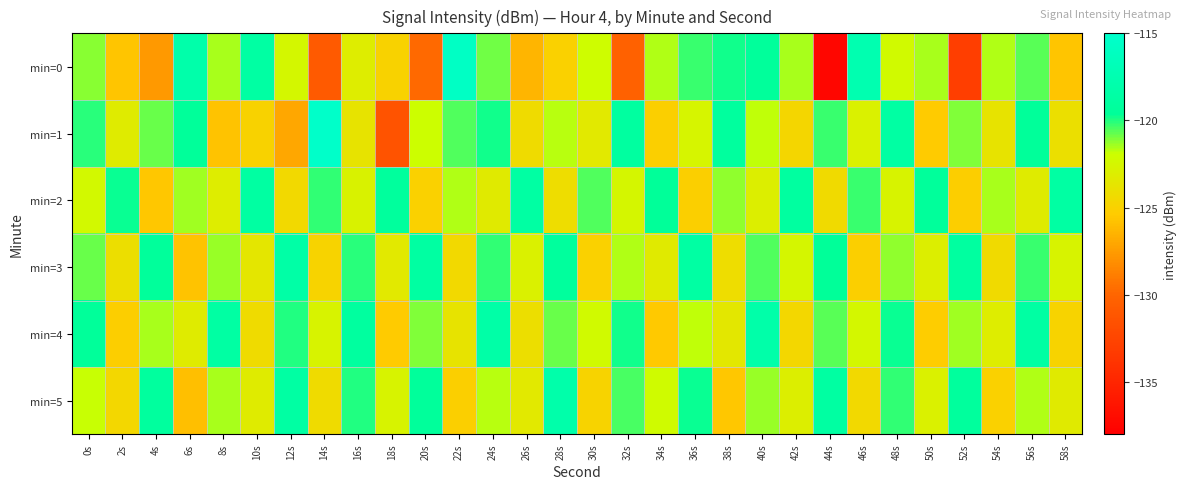

What is the smallest value displayed?

-137.4